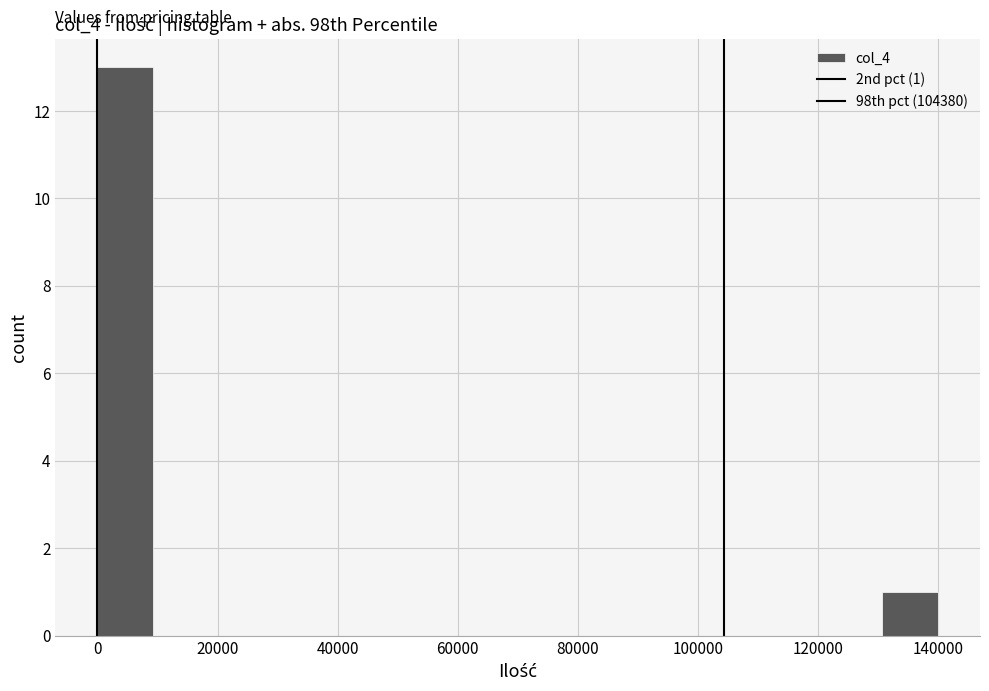

Over which range of the x-axis is the bar tallest?

0 to 10000